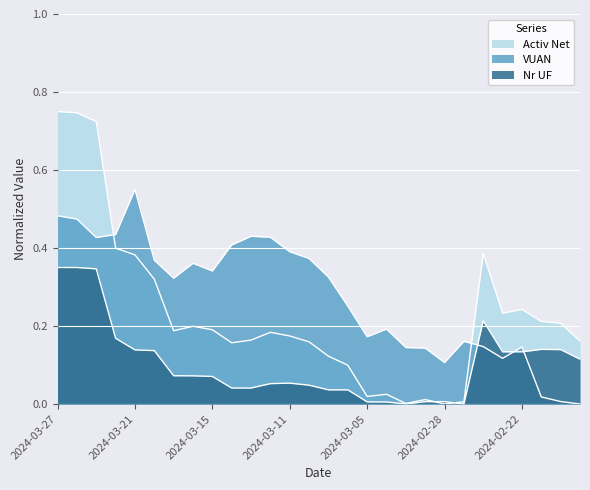

At how many categories does at least one series exceed 0?

28